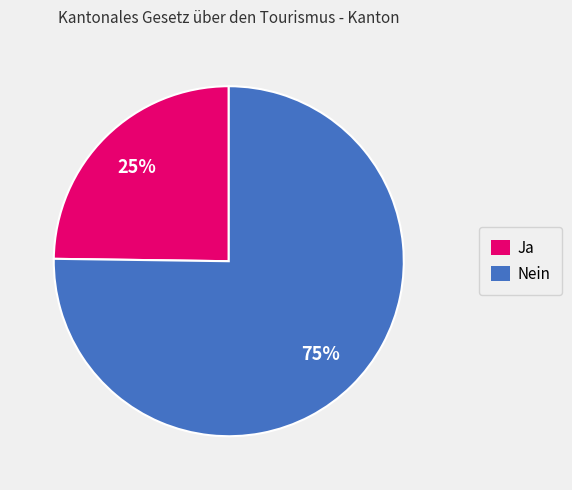

True or false: Nein accounts for 75% of the total.

True